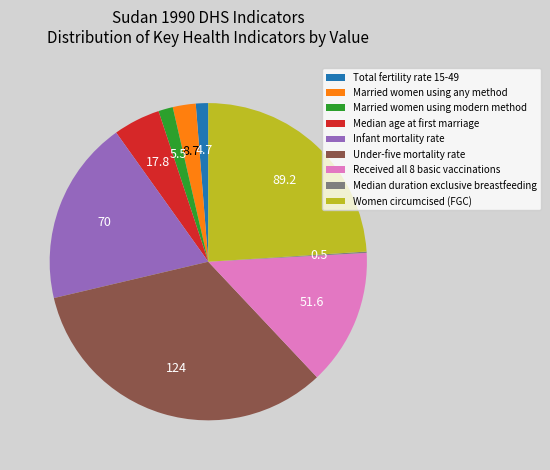

Does Married women using any method account for over 50% of the chart?

No